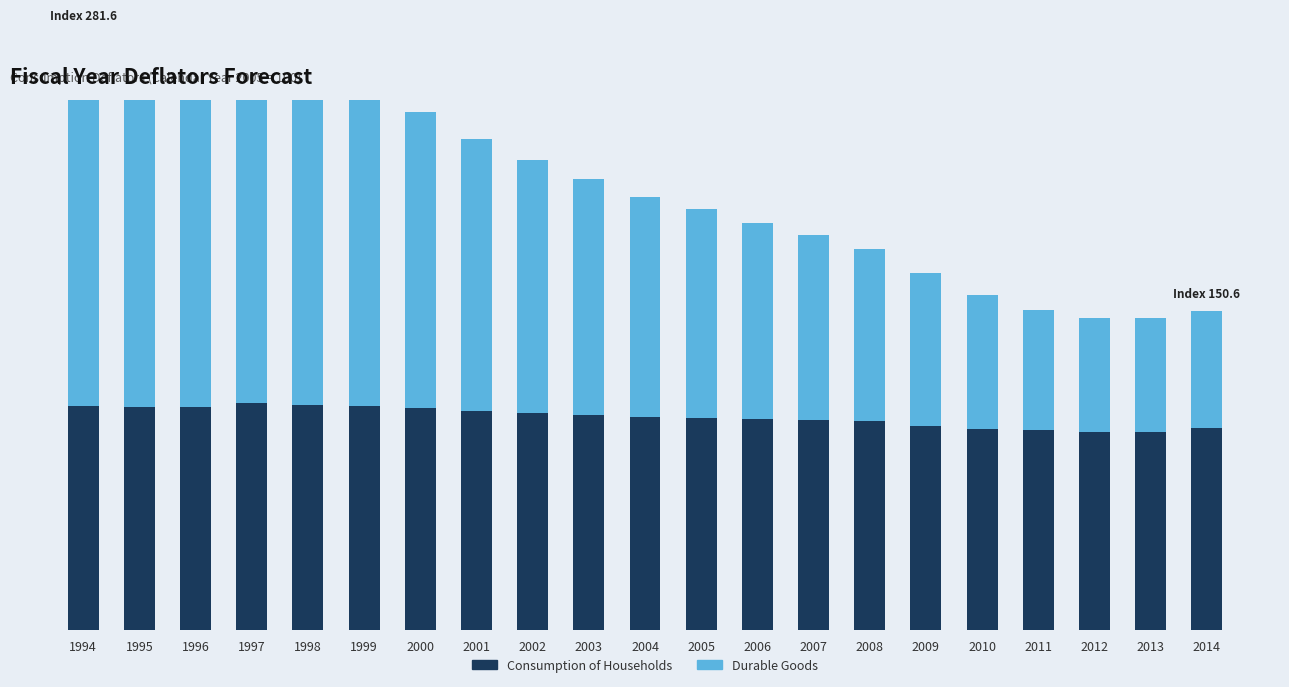

How many bars are there in each group?

2